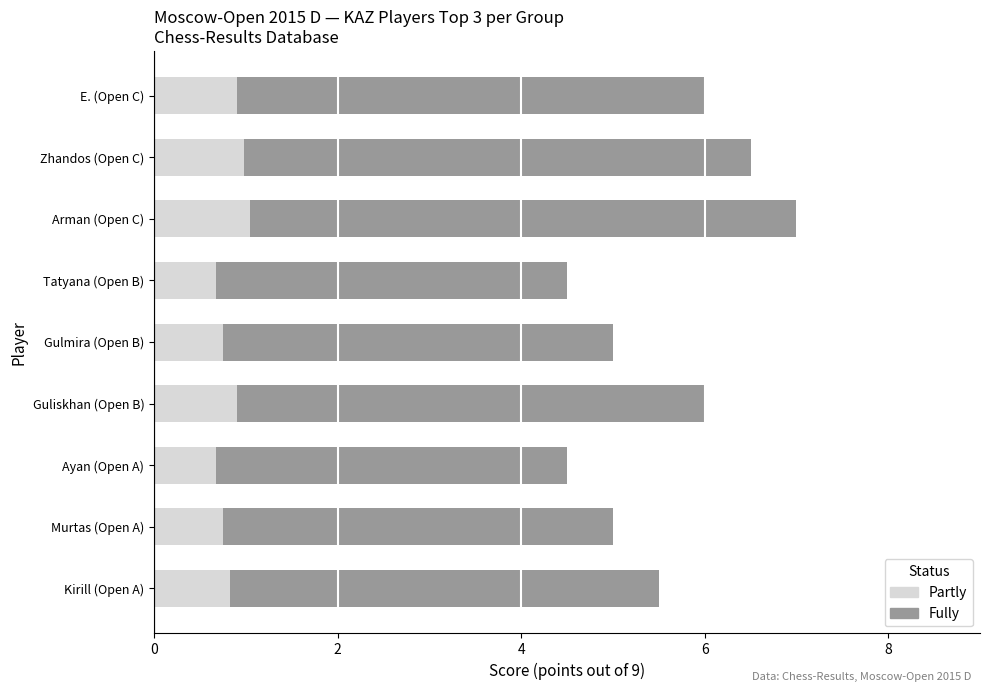

What is the sum of all Partly values?

7.5